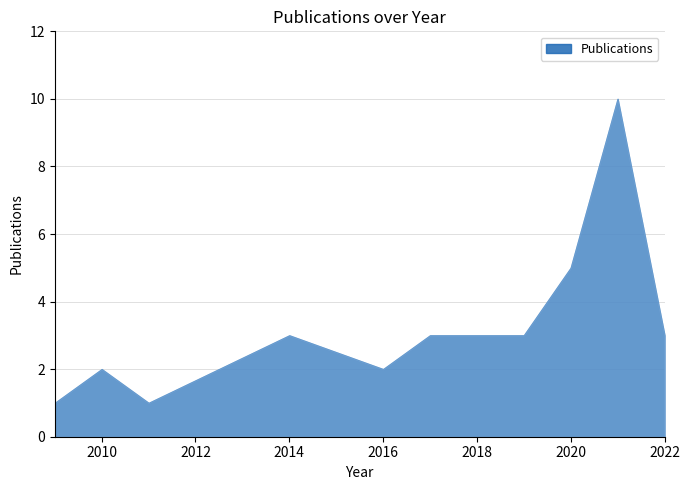

List the labels in order of value, smallest first.

2009, 2011, 2010, 2016, 2014, 2017, 2019, 2022, 2020, 2021